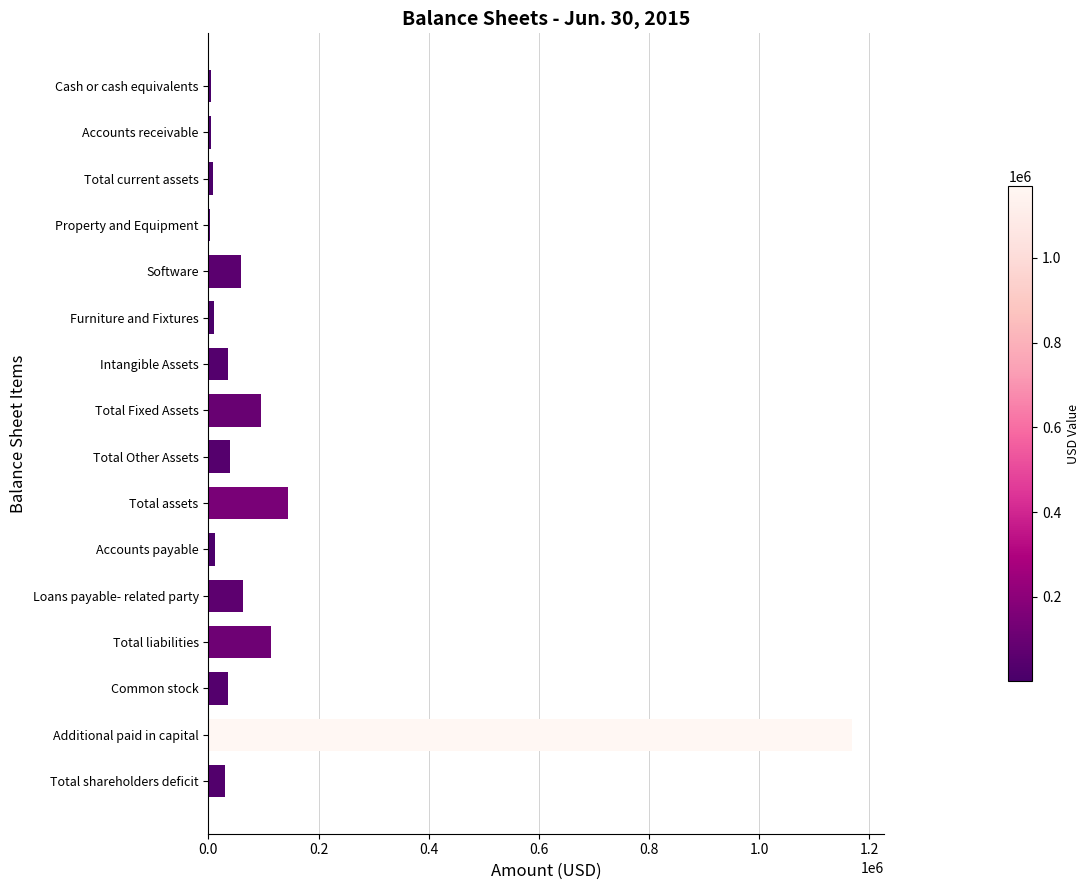

What is the greatest value displayed?

1168416